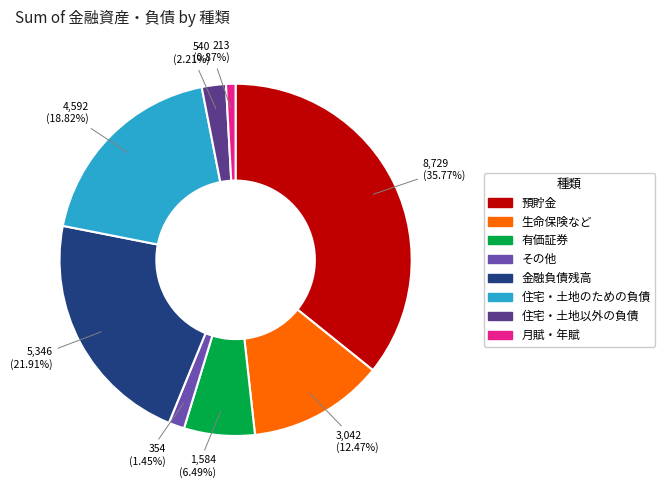

How many slices are in this pie chart?

8